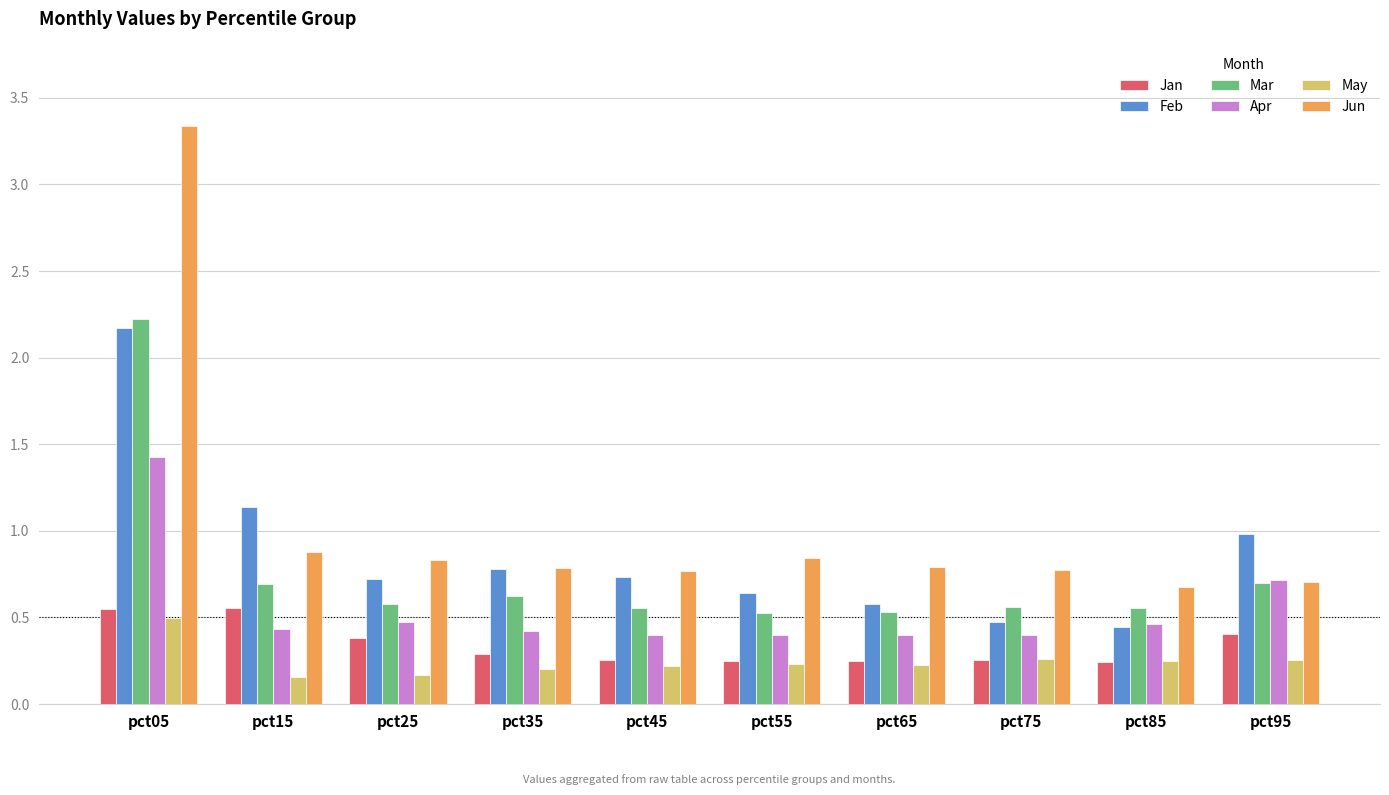

What is the spread (max minus min) of values at pct15?

1.0